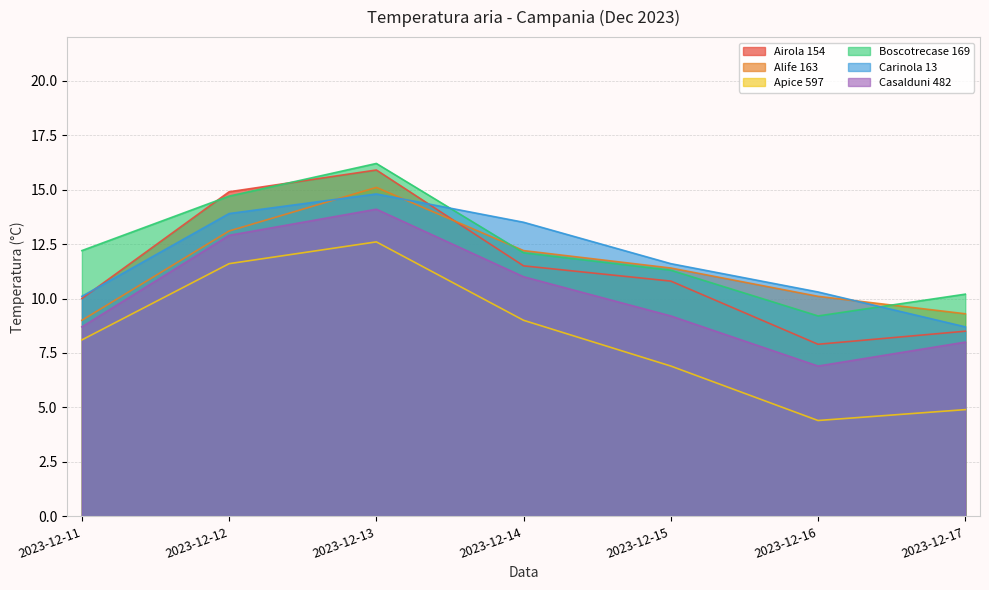

Where do Airola 154 and Carinola 13 first cross each other?

2023-12-11 and 2023-12-12